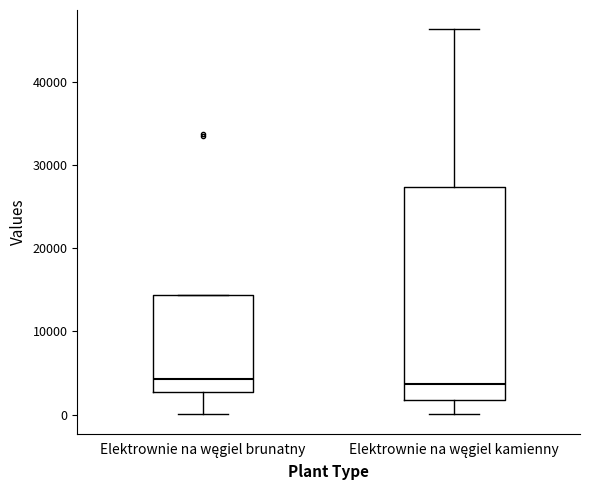

Comparing the boxes themselves (not the whiskers), which one is the tallest?

Elektrownie na węgiel kamienny